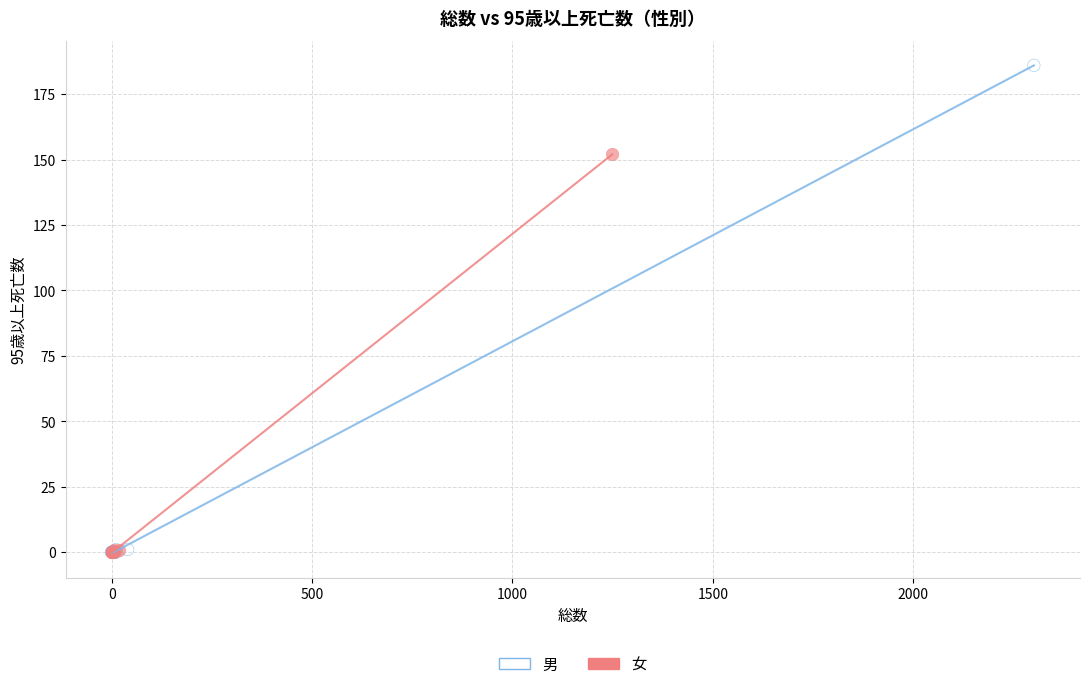

Which series contains the highest Y value?

男